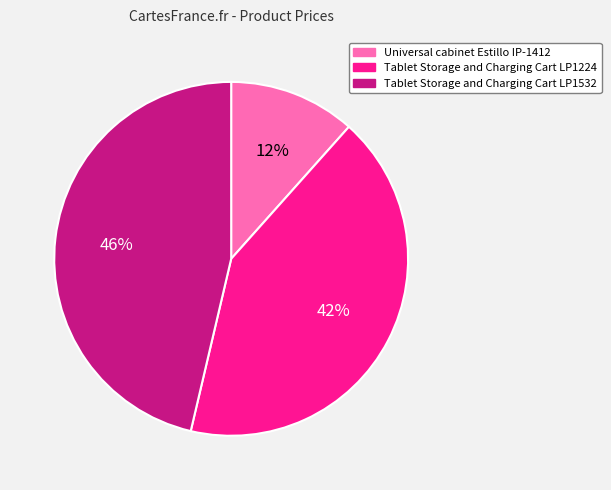

To the nearest percent, what is the difference between the Tablet Storage and Charging Cart LP1224 and Universal cabinet Estillo IP-1412 slice percentages?

30%